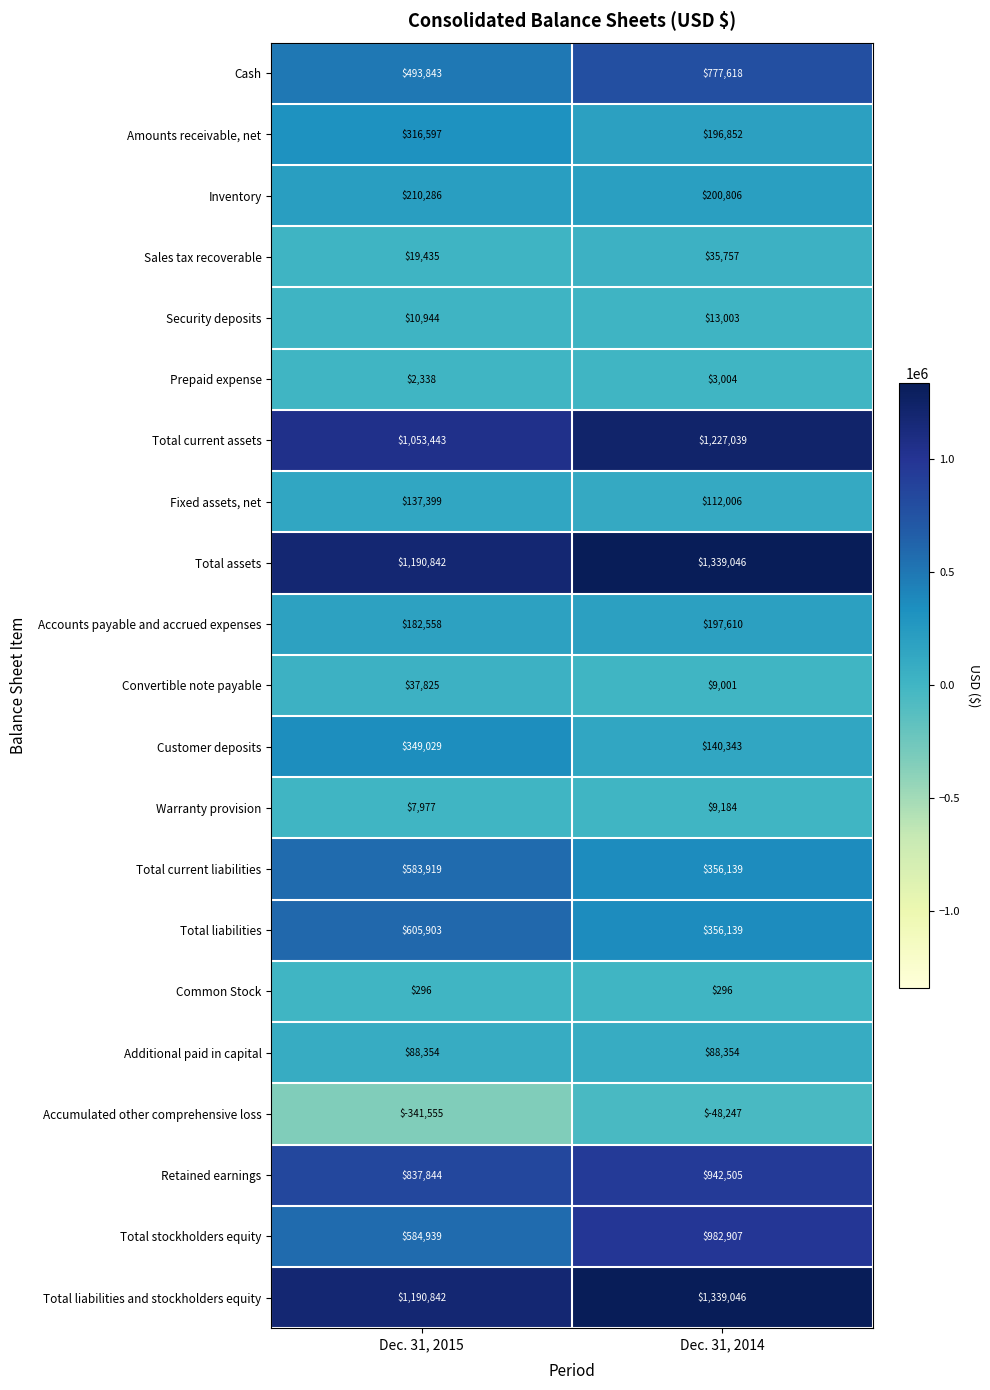

What is the approximate value of Customer deposits at Dec. 31, 2014?

140343